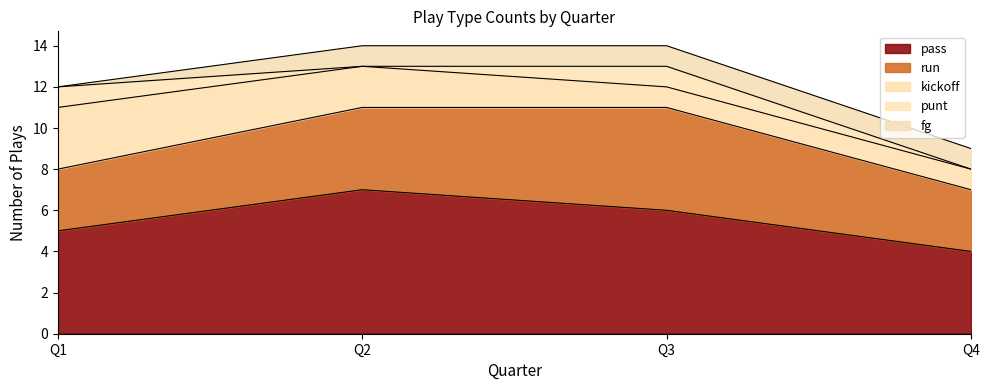

At how many categories does at least one series exceed 6?

1